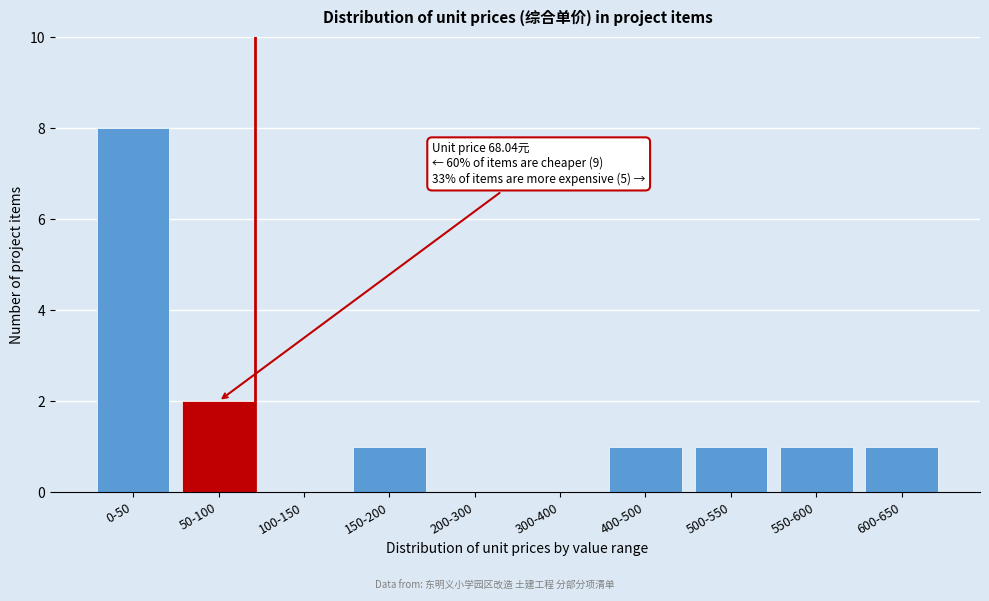

Reading left to right, list all the values displayed in this chart.

0-50=8	50-100=2	100-150=0	150-200=1	200-300=0	300-400=0	400-500=1	500-550=1	550-600=1	600-650=1